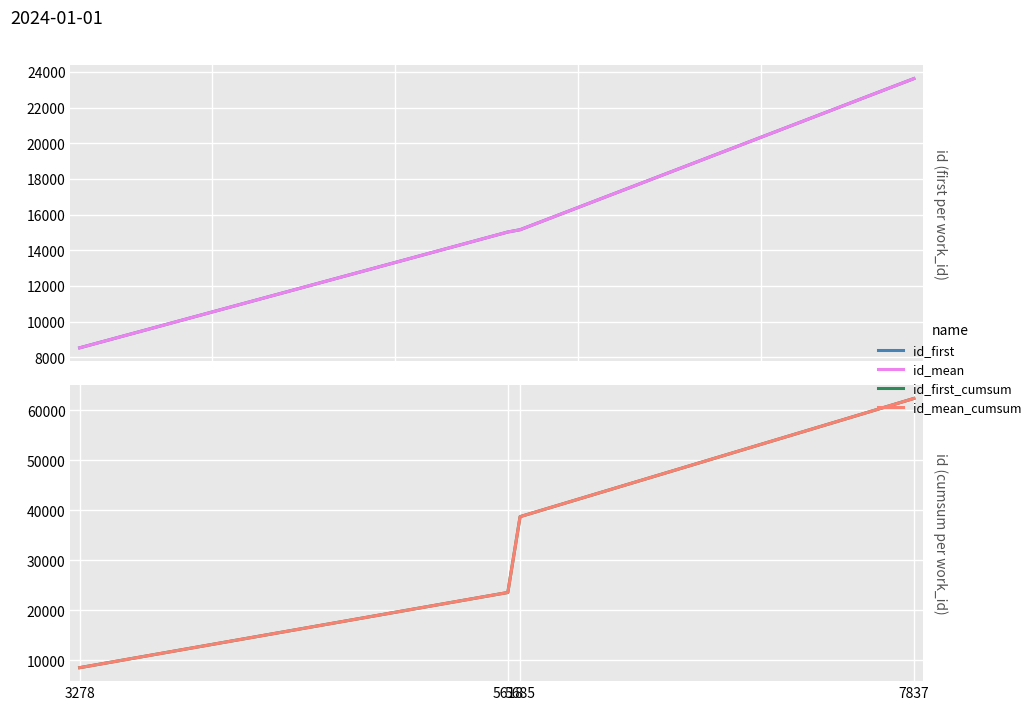

How many values in the id_first_cumsum series are below 38731?

2